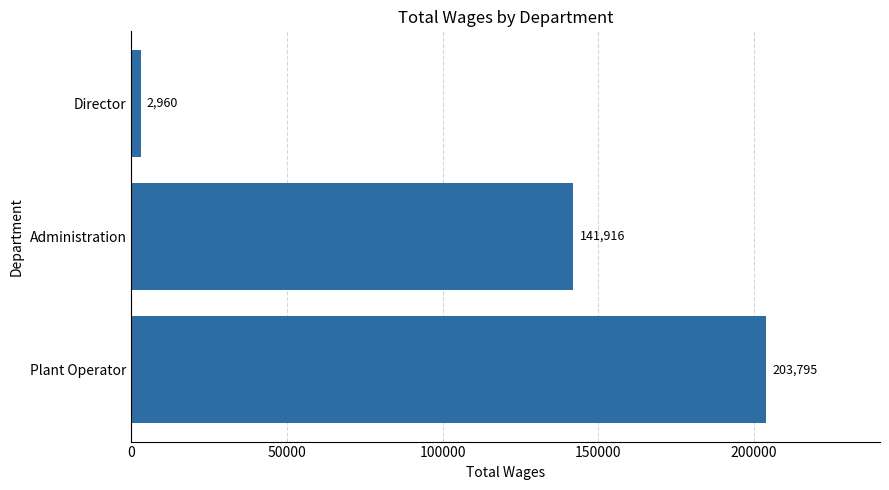

Rank the categories by value from highest to lowest.

Plant Operator, Administration, Director